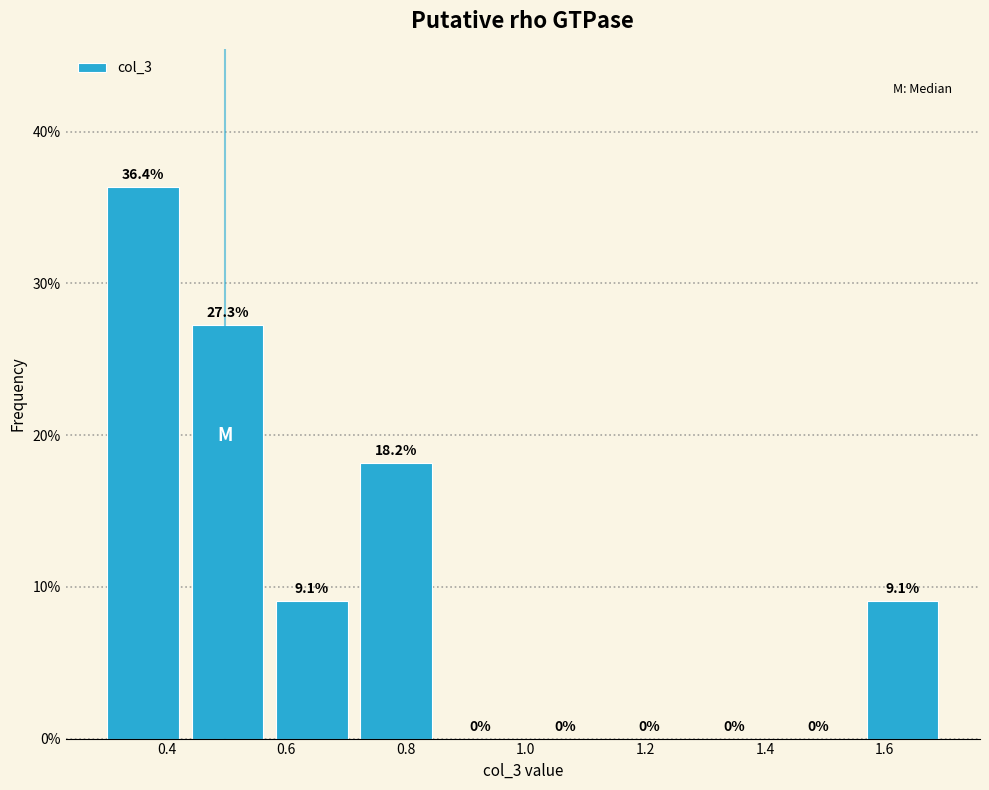

Reading left to right, list every bar in this chart as the range it spans on the x-axis followed by its height. The bar edges are not printed on the chart, so give them approximately, as read against the axis.

0.30 to 0.44: 36.4
0.44 to 0.58: 27.3
0.58 to 0.72: 9.1
0.72 to 0.86: 18.2
0.86 to 1.00: 0.0
1.00 to 1.14: 0.0
1.14 to 1.28: 0.0
1.28 to 1.42: 0.0
1.42 to 1.56: 0.0
1.56 to 1.70: 9.1